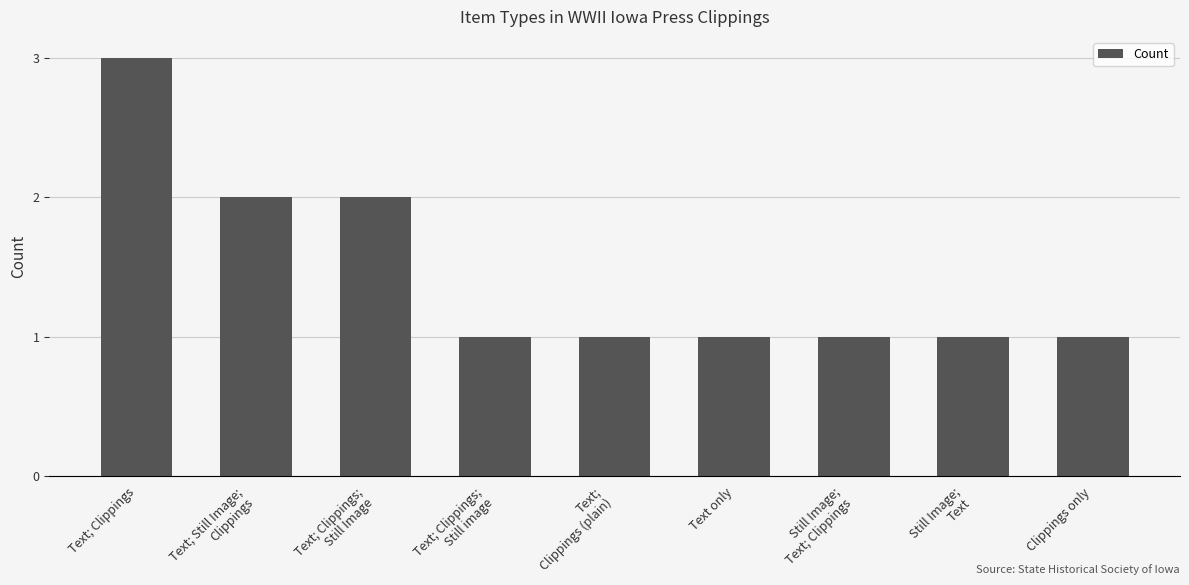

What position from the left is Clippings only?

9